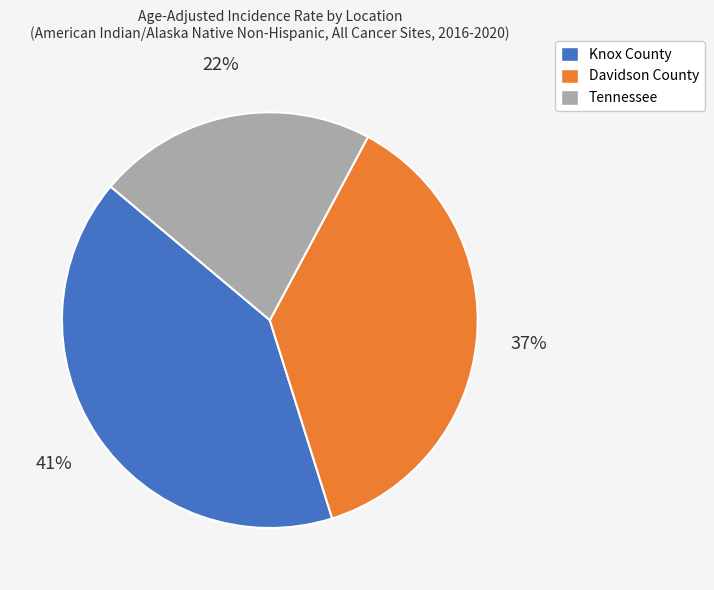

To the nearest percent, what percentage of the pie is Knox County?

41%